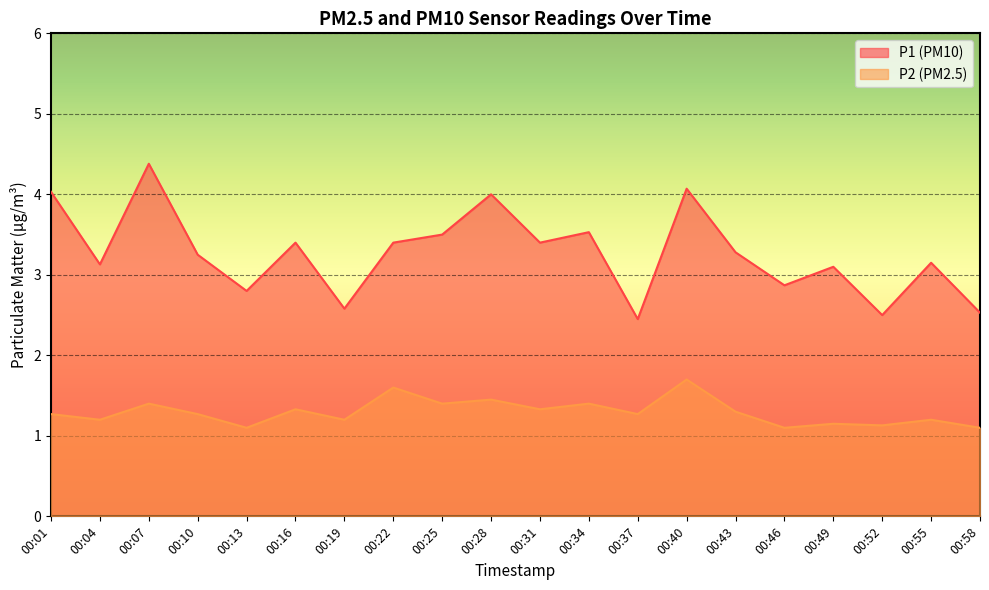

Rank the categories by P2 value from lowest to highest.

00:13, 00:46, 00:58, 00:52, 00:49, 00:04, 00:19, 00:55, 00:01, 00:10, 00:37, 00:43, 00:16, 00:31, 00:07, 00:25, 00:34, 00:28, 00:22, 00:40